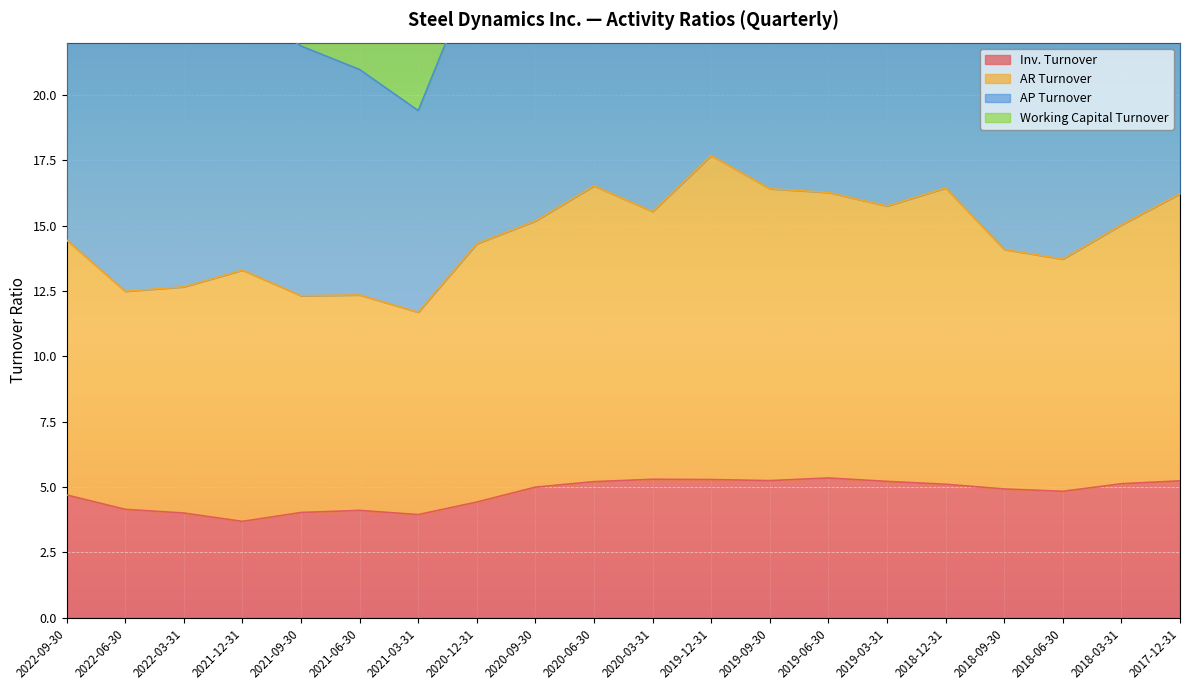

At which label does AP Turnover first exceed 32?

2022-09-30